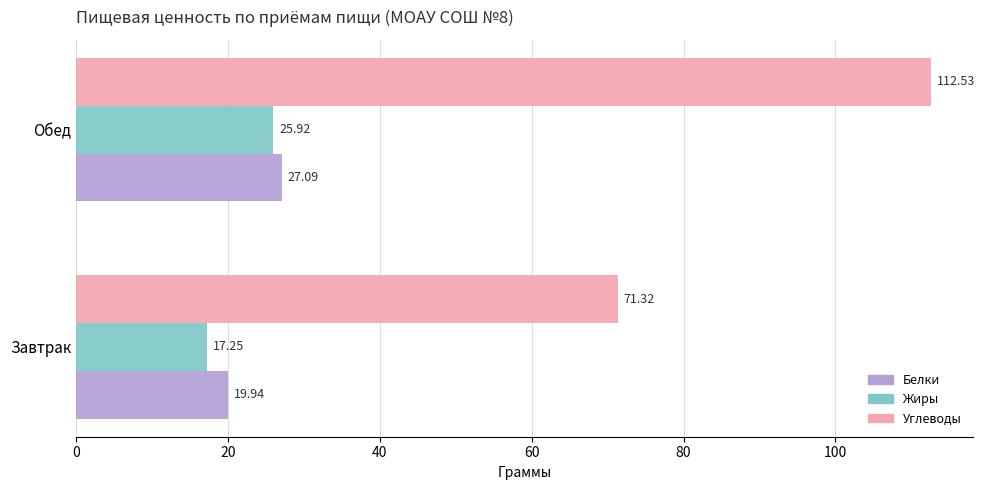

What are all the series names shown in the legend?

Белки, Жиры, Углеводы